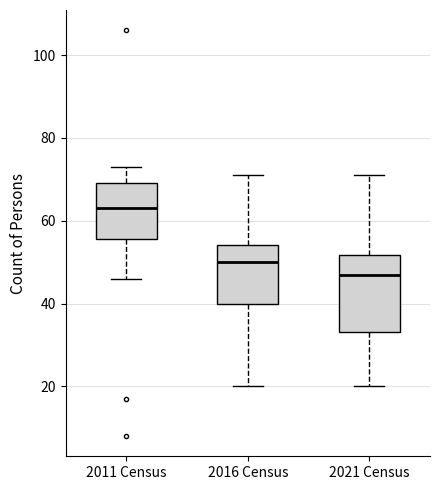

Which box has the lowest median line?

2021 Census